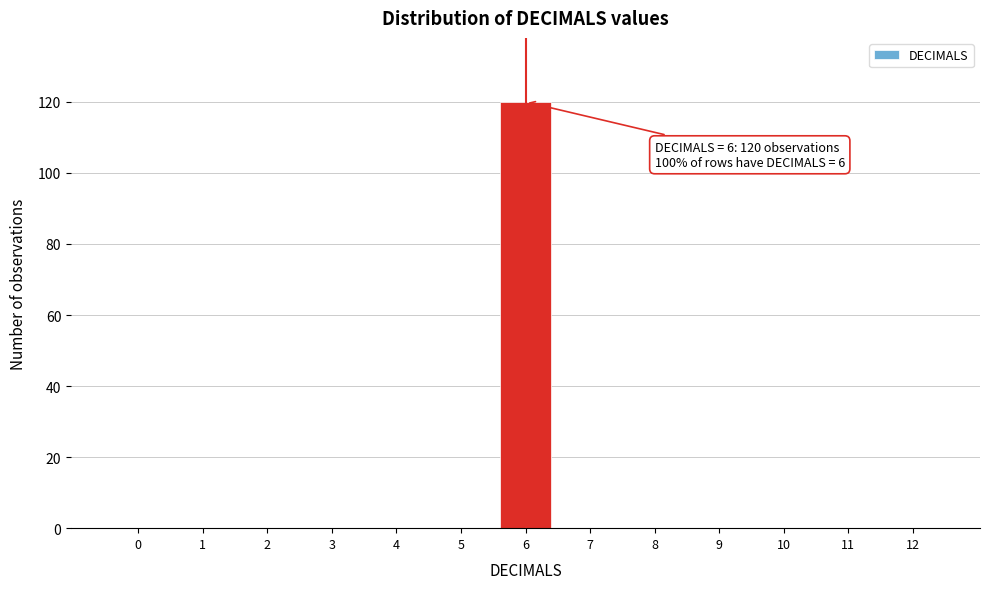

Reading left to right, transcribe all the data shown in this chart.

0=0	1=0	2=0	3=0	4=0	5=0	6=120	7=0	8=0	9=0	10=0	11=0	12=0